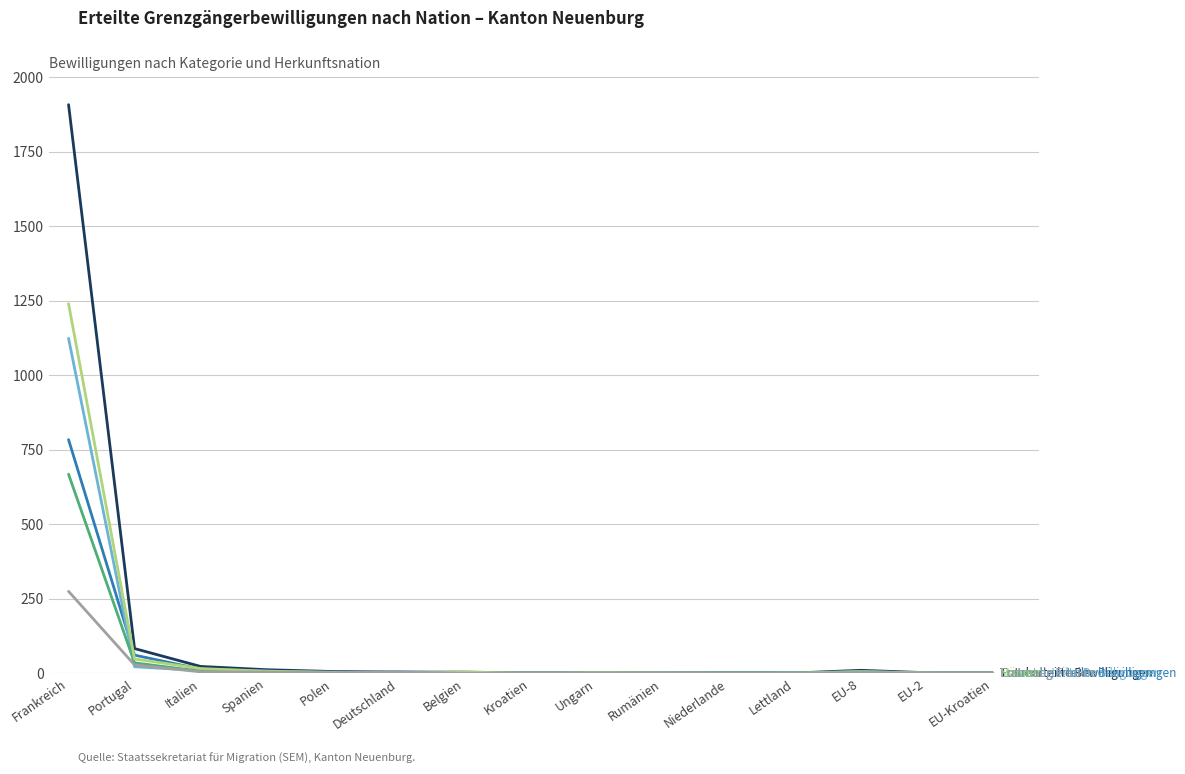

What is the maximum value shown in the chart?

1908